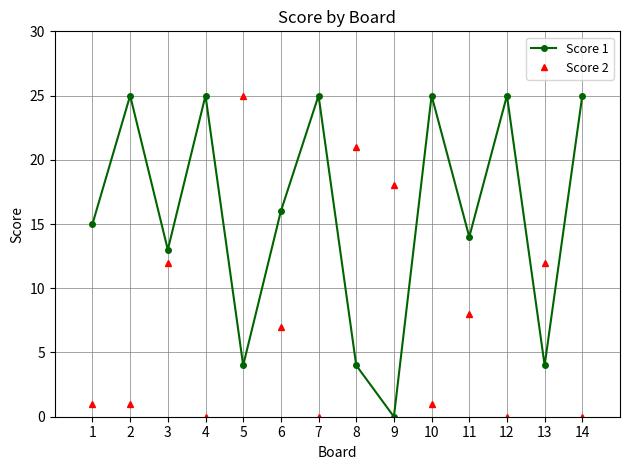

What is the total value across all series at 8?

25